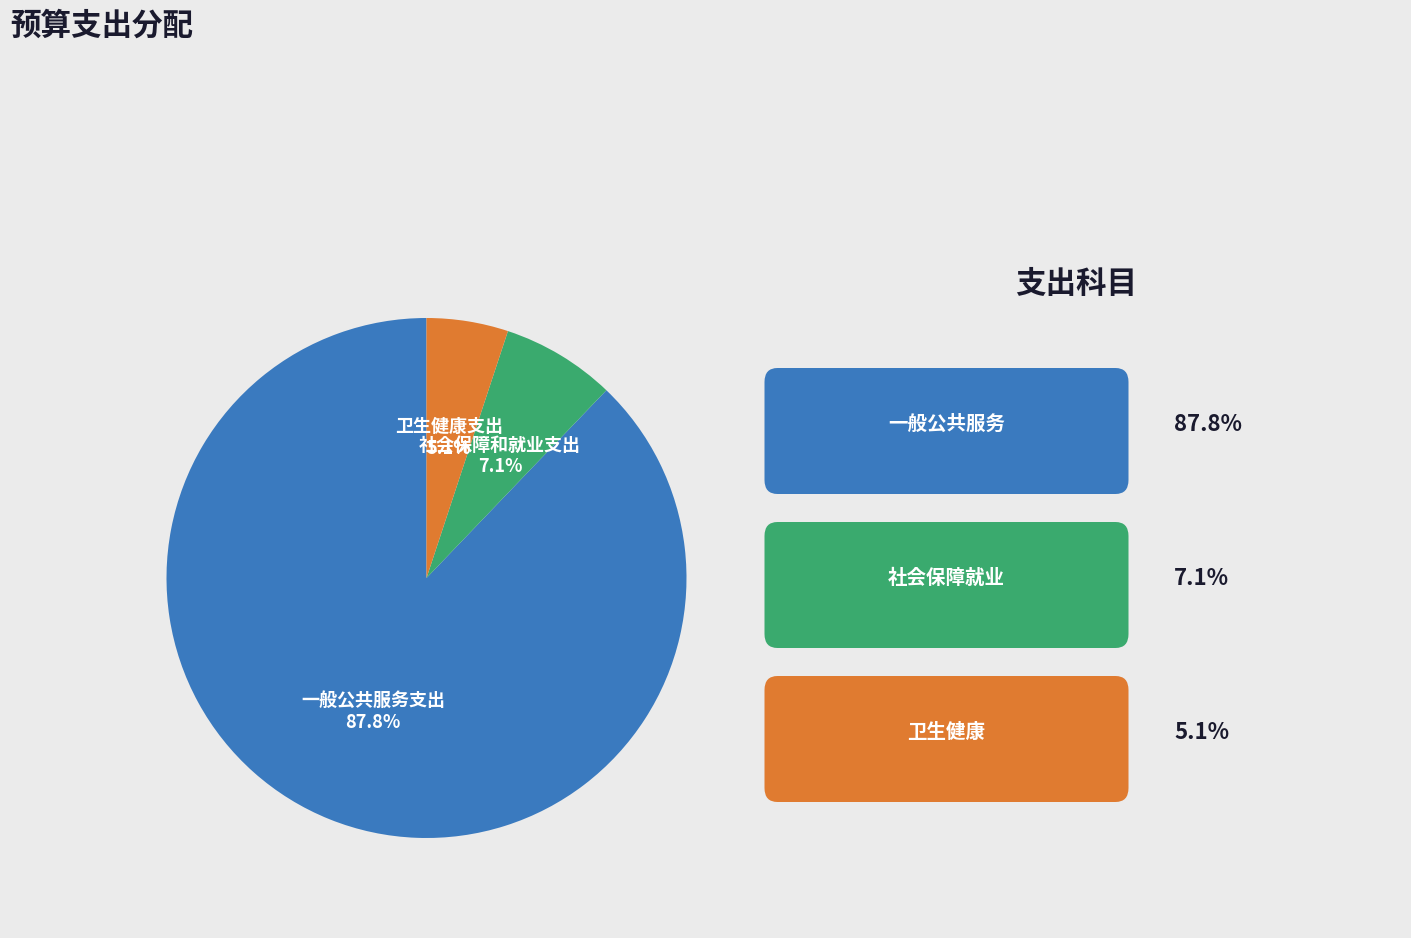

Does any single category account for the majority?

Yes